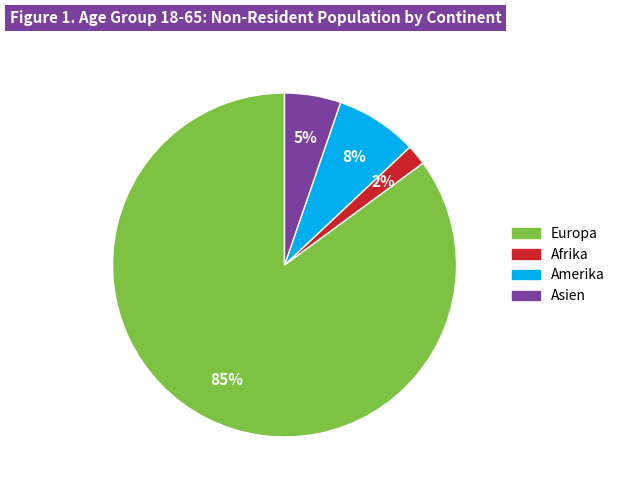

How many slices are in this pie chart?

4